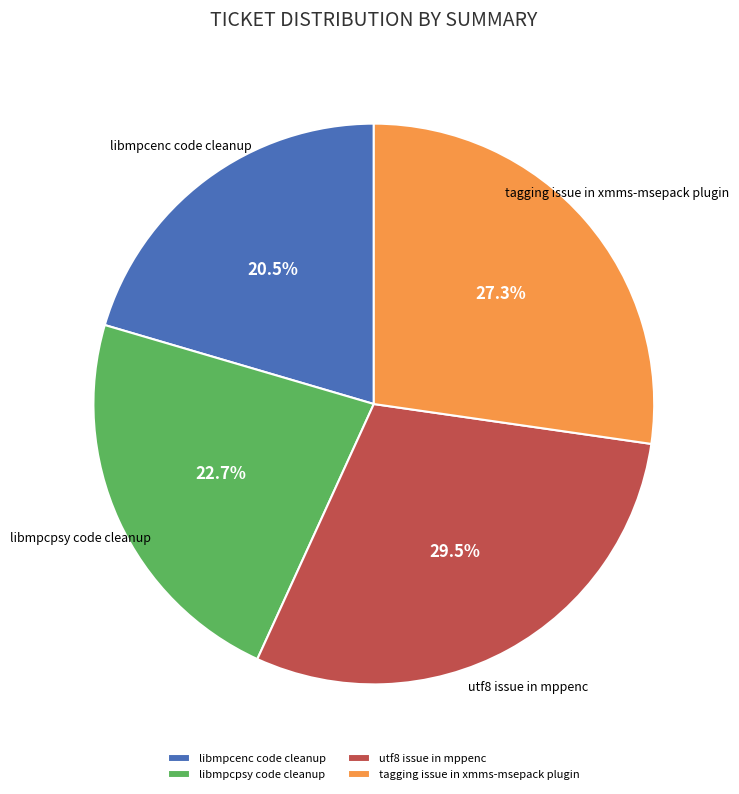

Is it true that libmpcpsy code cleanup is 8% of the pie?

False